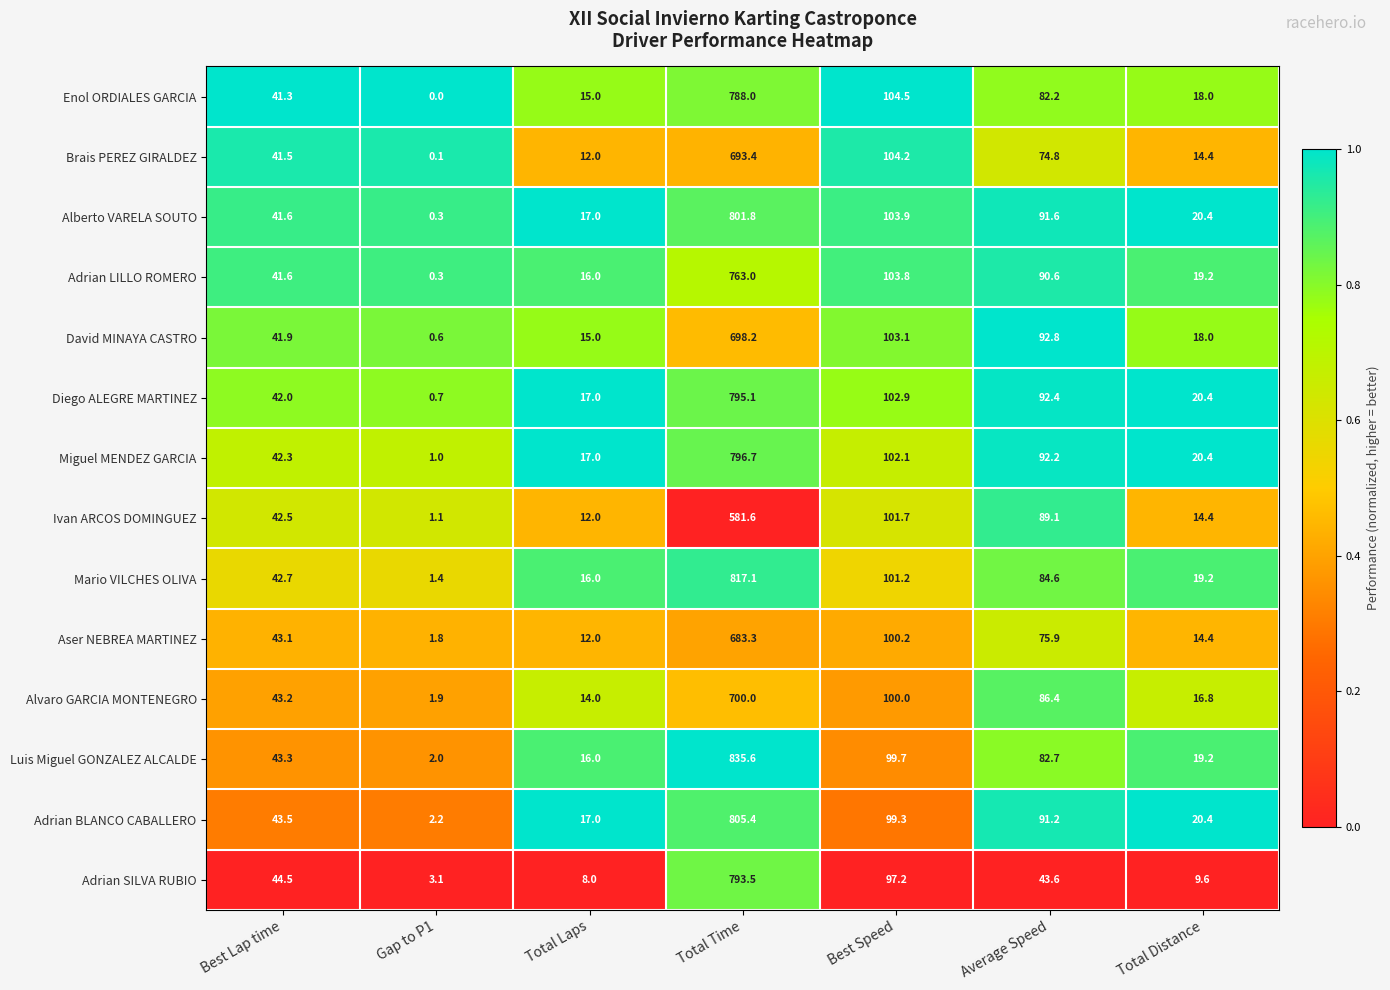

What is the difference between the maximum and minimum values in the Ivan ARCOS DOMINGUEZ series?

580.5